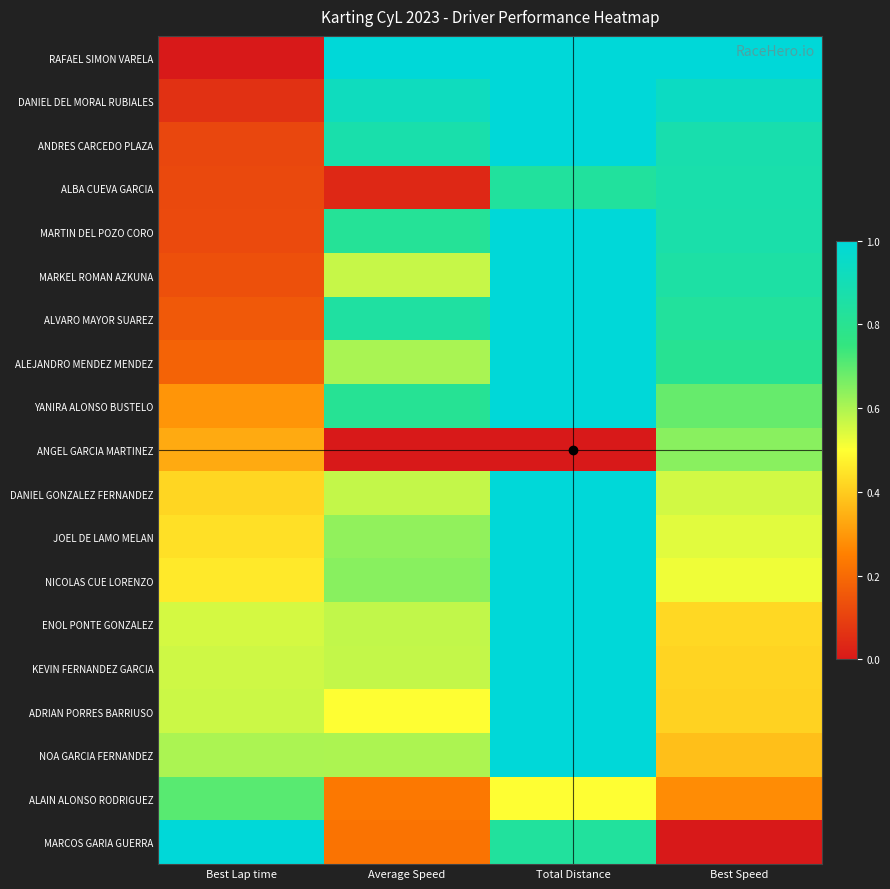

What is the difference between the highest and lowest values at Best Lap time?

1.0